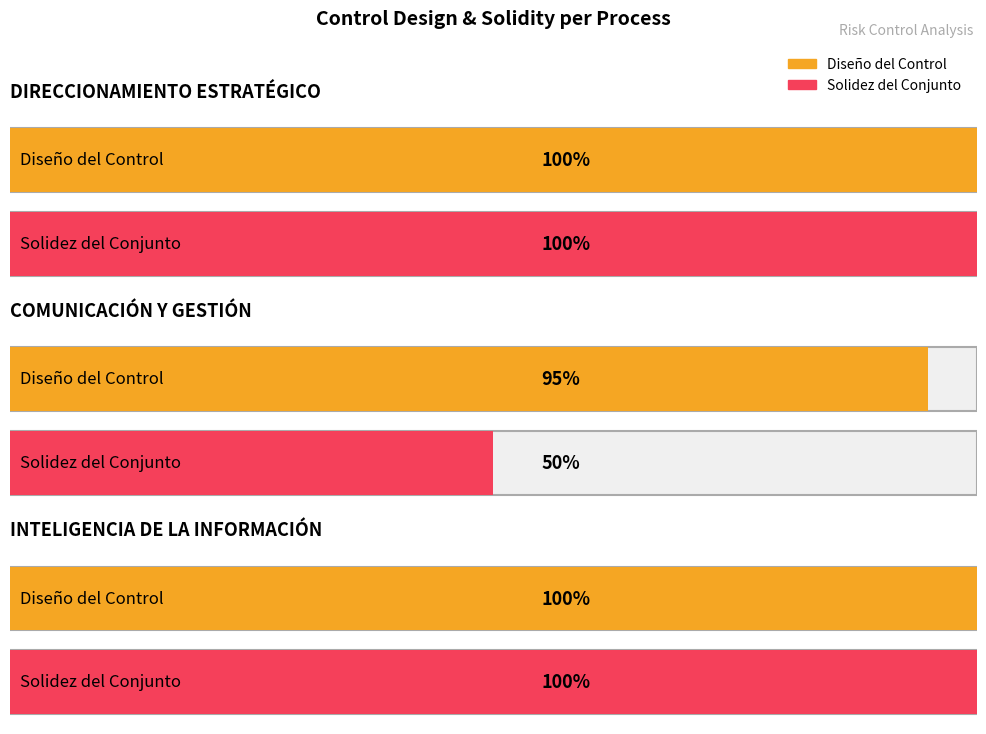

Between DIRECCIONAMIENTO ESTRATÉGICO and COMUNICACIÓN Y GESTIÓN CON GRUPOS DE INTERÉS, which series saw the biggest shift?

SOLIDEZ DEL CONJUNTO DE LOS CONTROLES